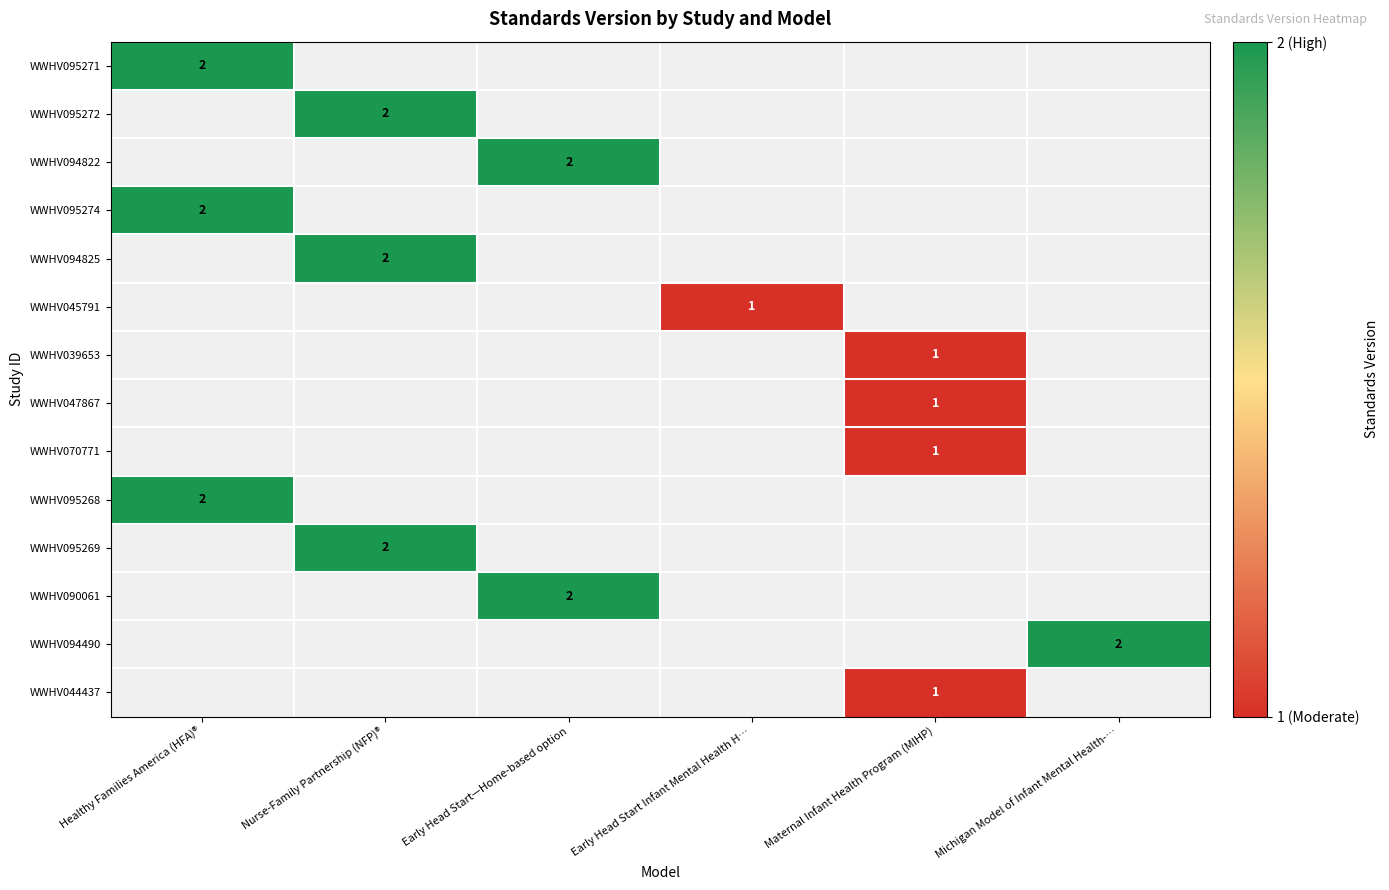

The WWHV045791 series shows 1 at Early Head Start Infant Mental Health H…. True or false?

True